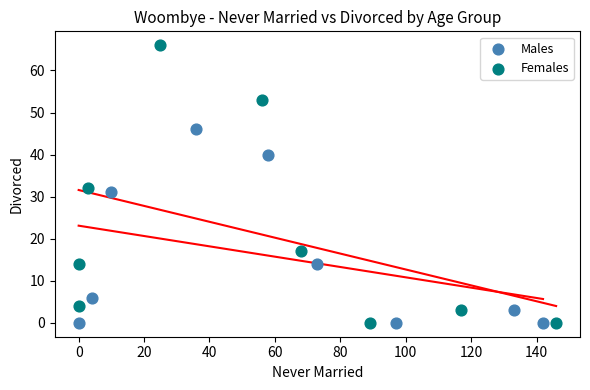

Which series contains the highest Y value?

Females